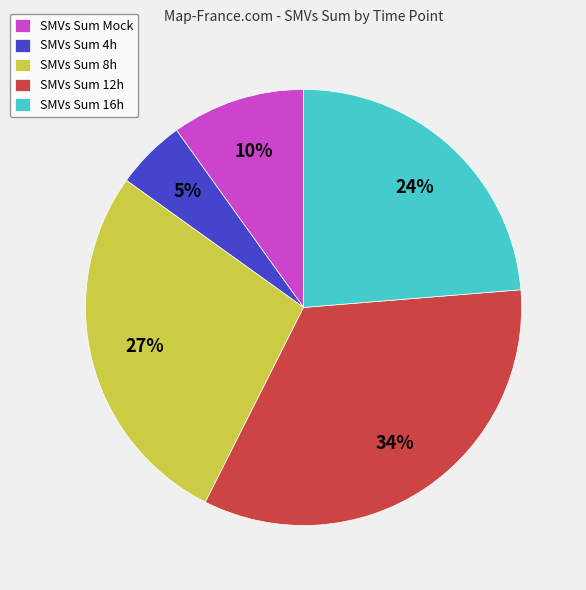

To the nearest percent, what is the combined percentage of SMVs Sum Mock and SMVs Sum 12h?

44%